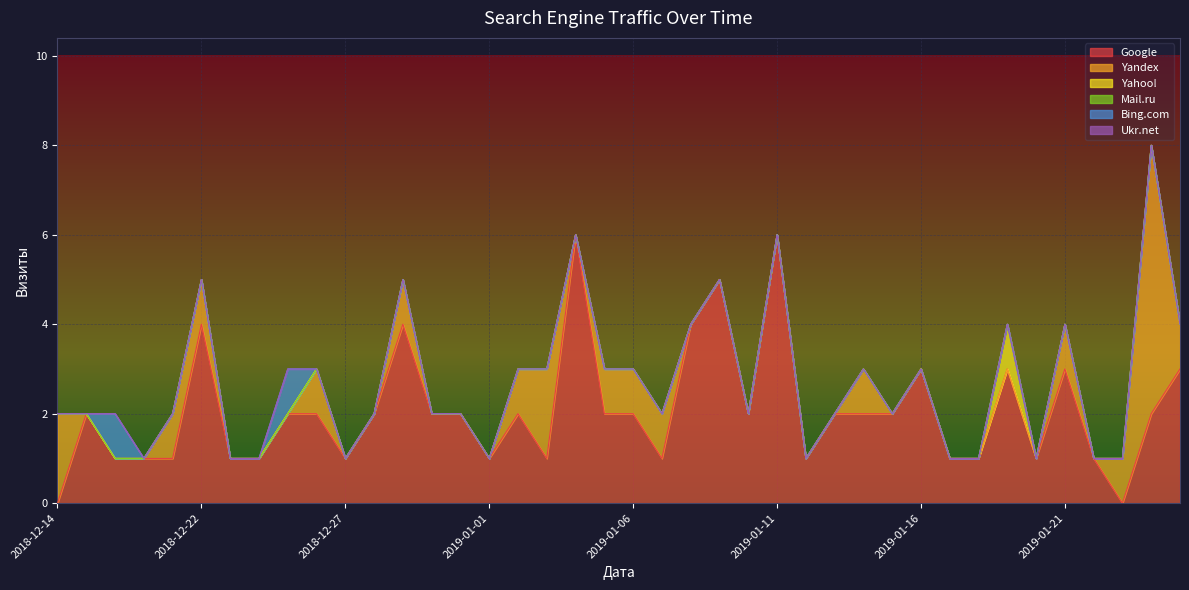

Rank the series at 2019-01-05 from highest to lowest value.

Google, Yandex, Yahoo!, Mail.ru, Bing.com, Ukr.net